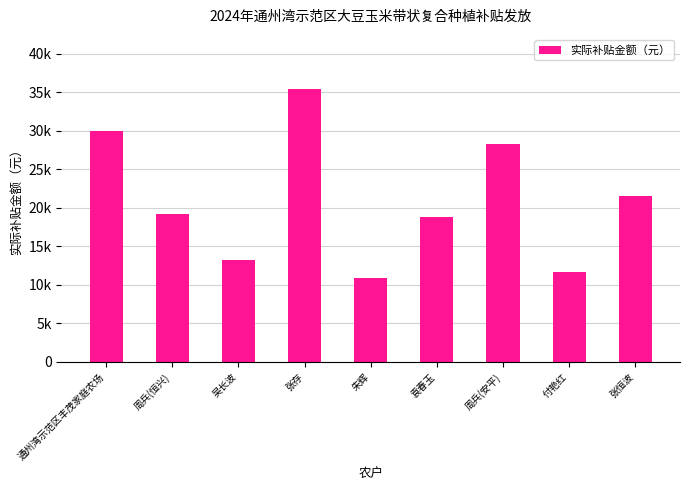

Which label corresponds to the smallest value in the chart?

朱辉